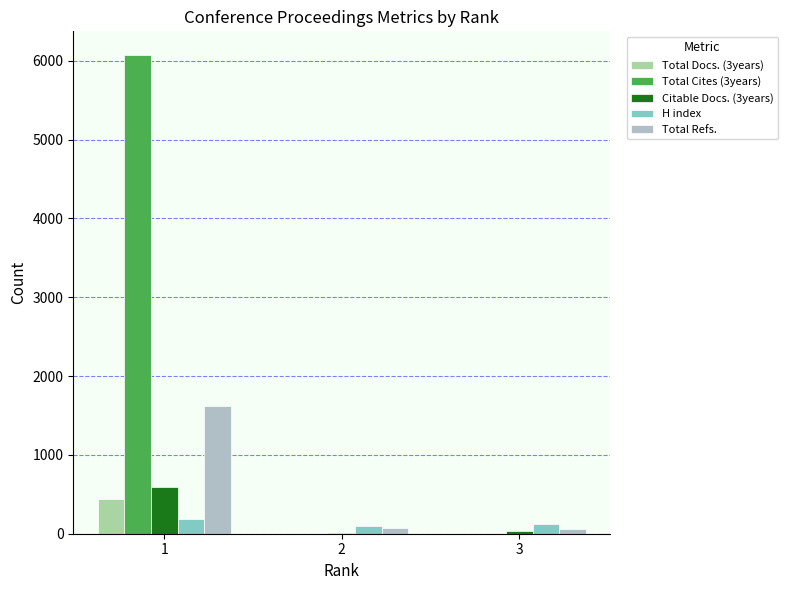

Is it true that H index equals 100 at 2?

True